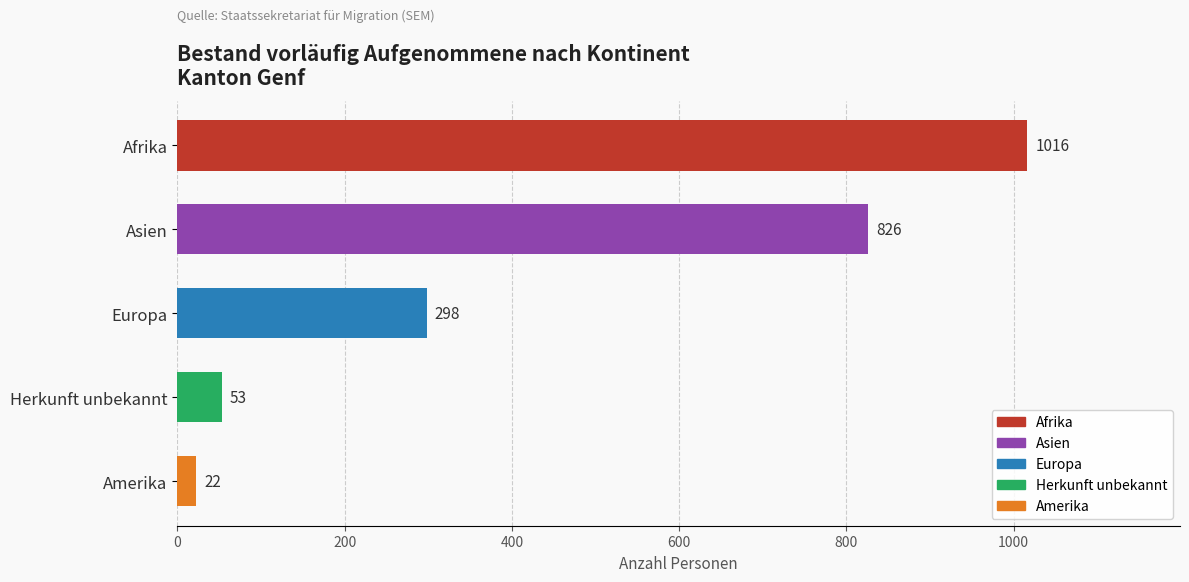

At which category does the chart reach its minimum across all series?

Amerika